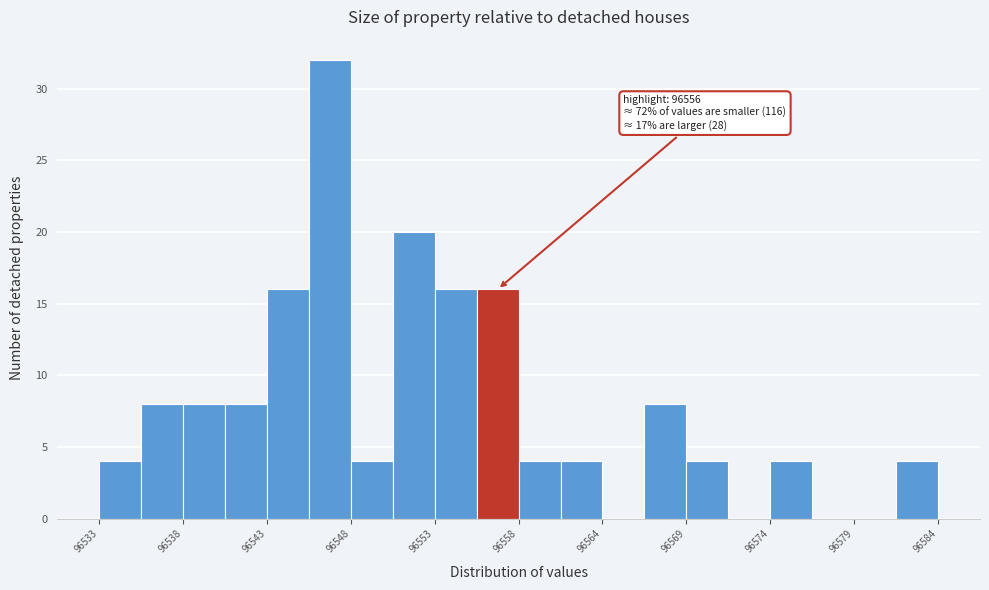

Read against the x-axis, roughly where is the centre of the tallest bar?

96547